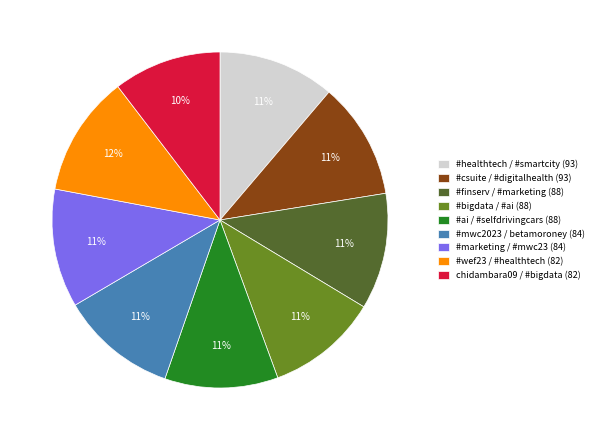

To the nearest percent, what is the combined percentage of #mwc2023 / betamoroney (84) and #healthtech / #smartcity (93)?

22%